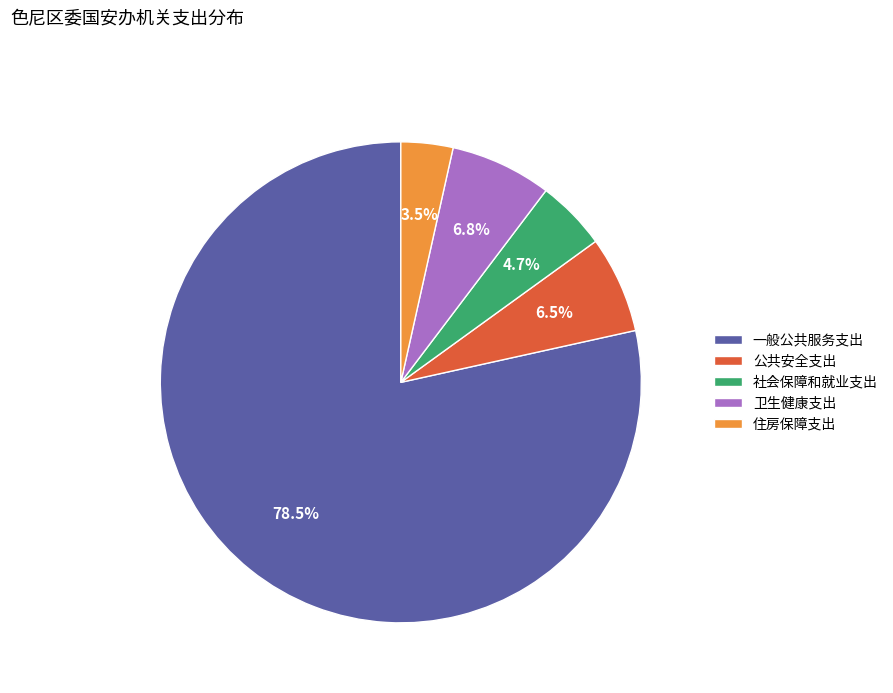

Is 一般公共服务支出 the majority of the pie?

Yes